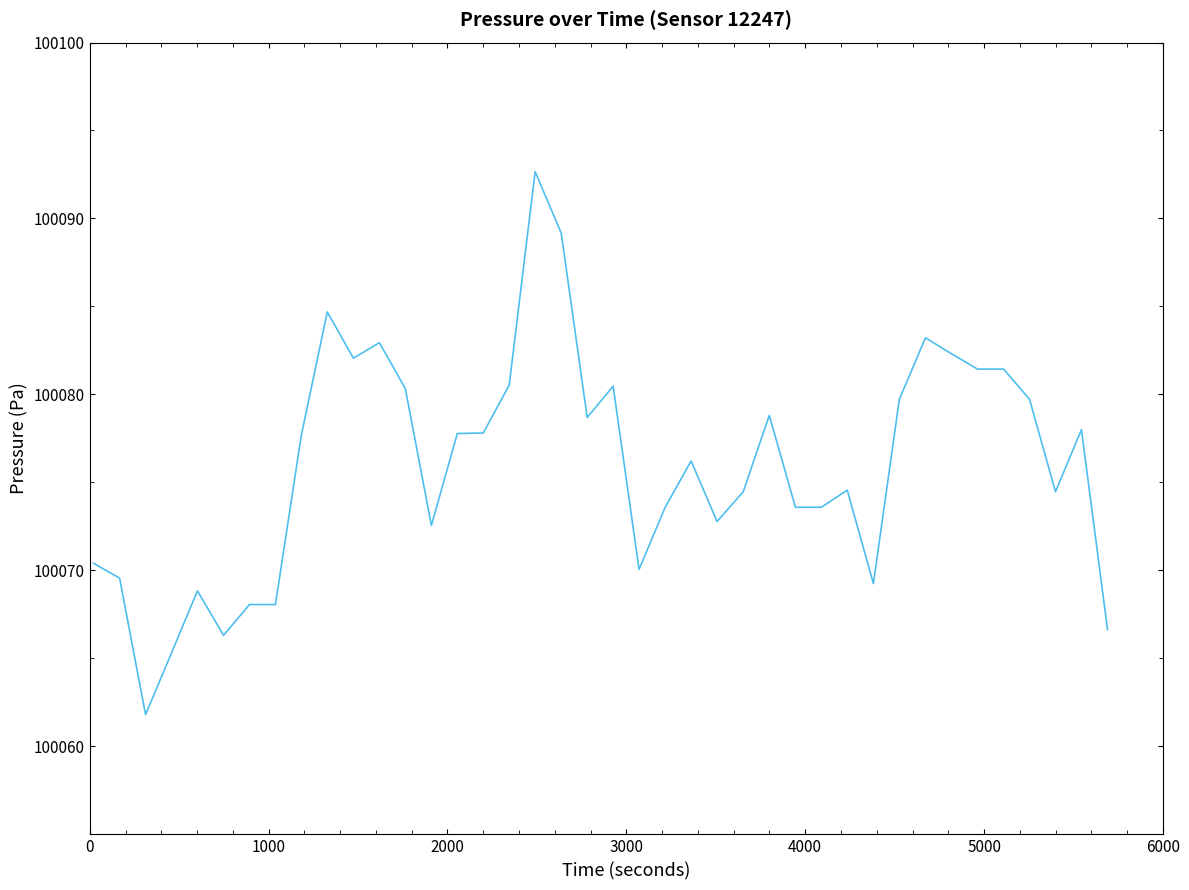

What is the greatest value displayed?

100092.7